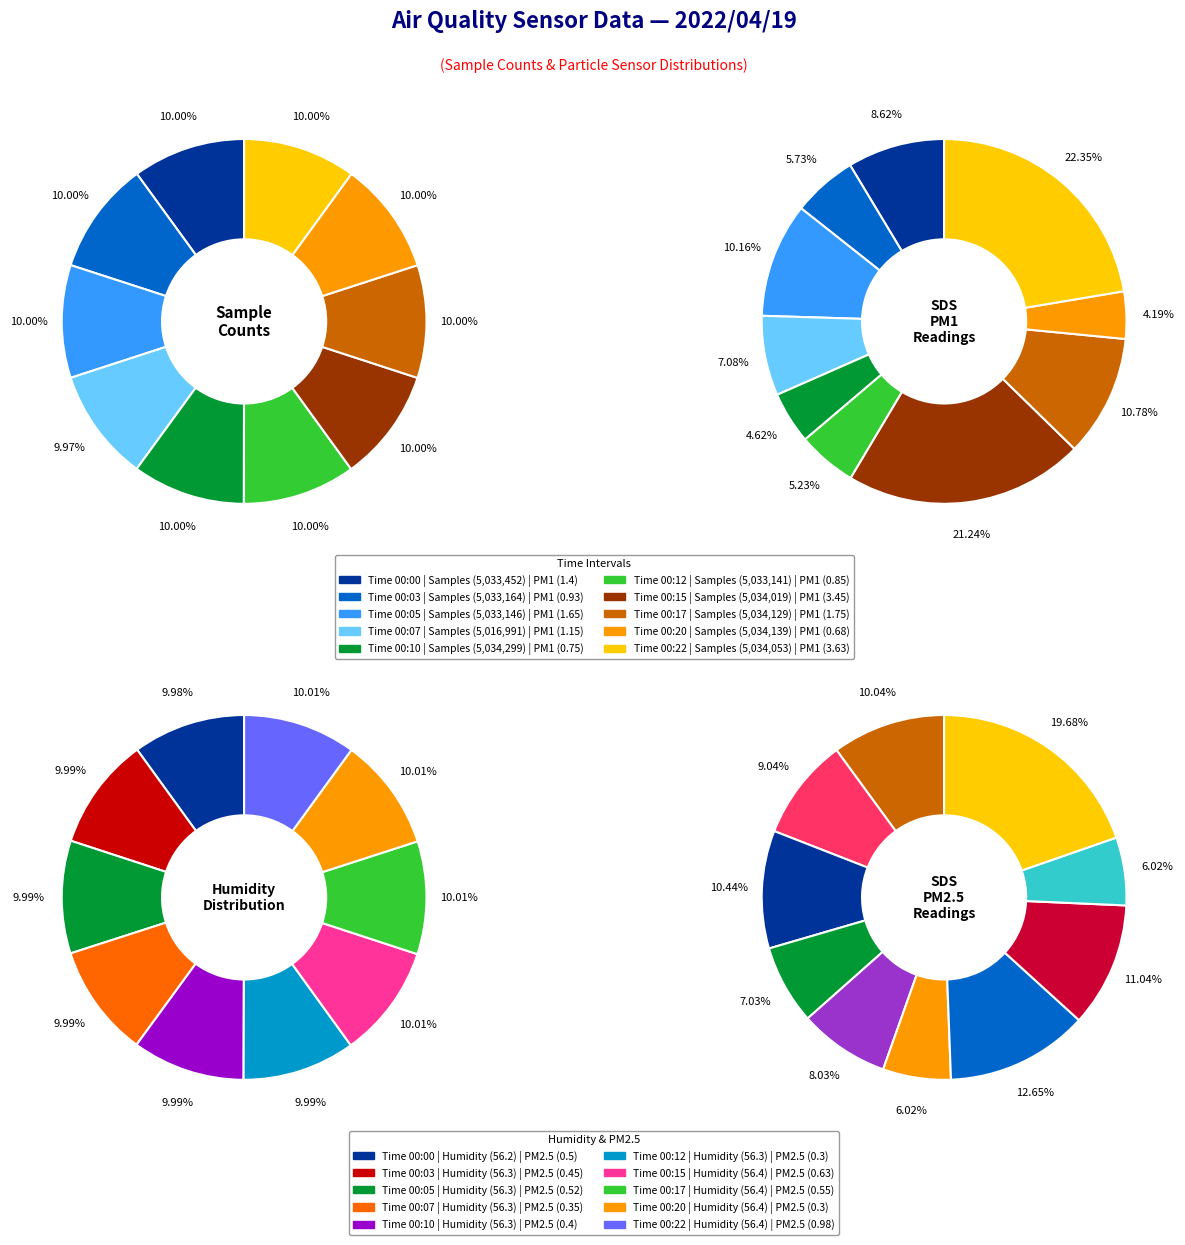

Rank the categories by value from lowest to highest.

00:07, 00:12, 00:05, 00:03, 00:00, 00:15, 00:22, 00:17, 00:20, 00:10